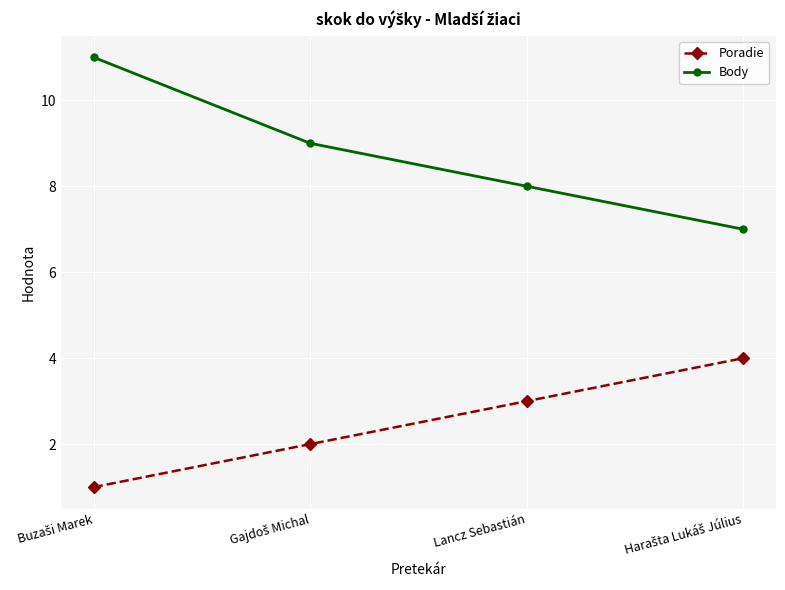

True or false: Poradie has more than 0 points higher than both neighbors.

False